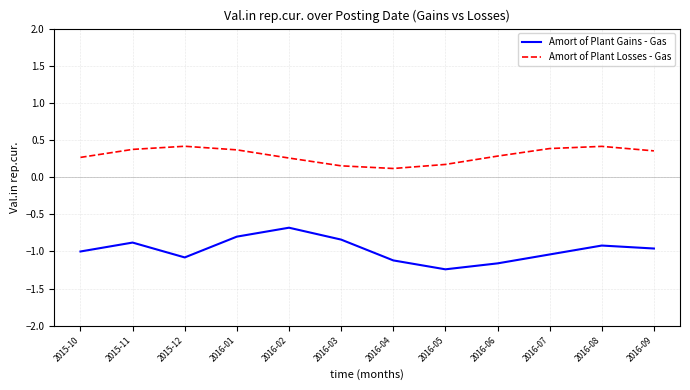

What is the difference between the highest and lowest values at 2016-04?

1.2